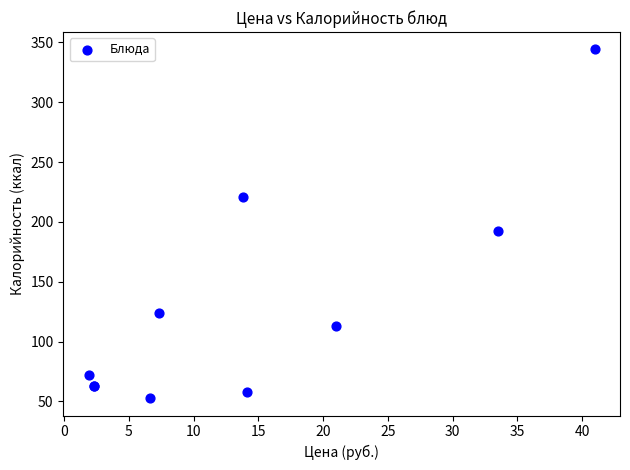

What Y value in the scatter plot is closest to 198?

192.7